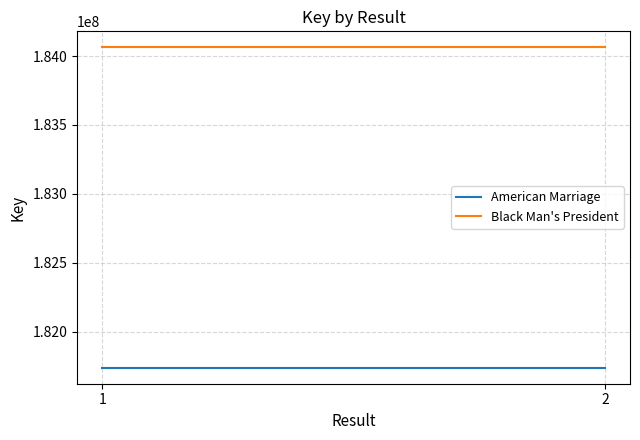

Rank the series by their maximum value, from highest to lowest.

Black Man's President, American Marriage